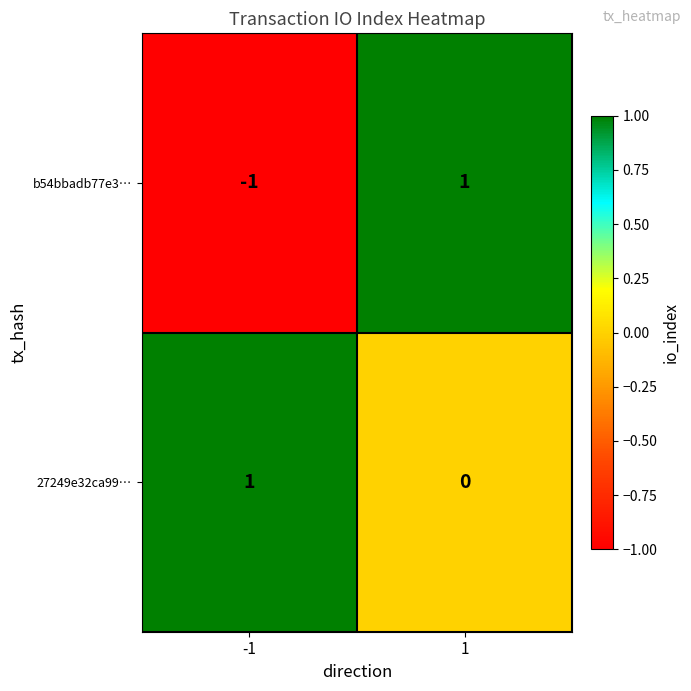

What is the total value across all series at 1?

1